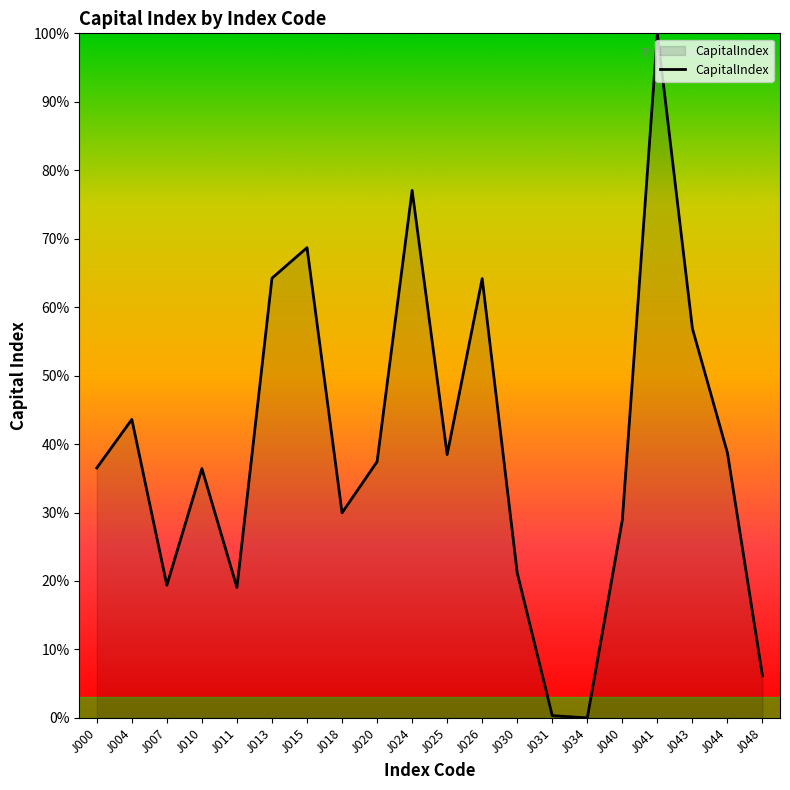

Is this an area chart (filled region under the line)?

Yes